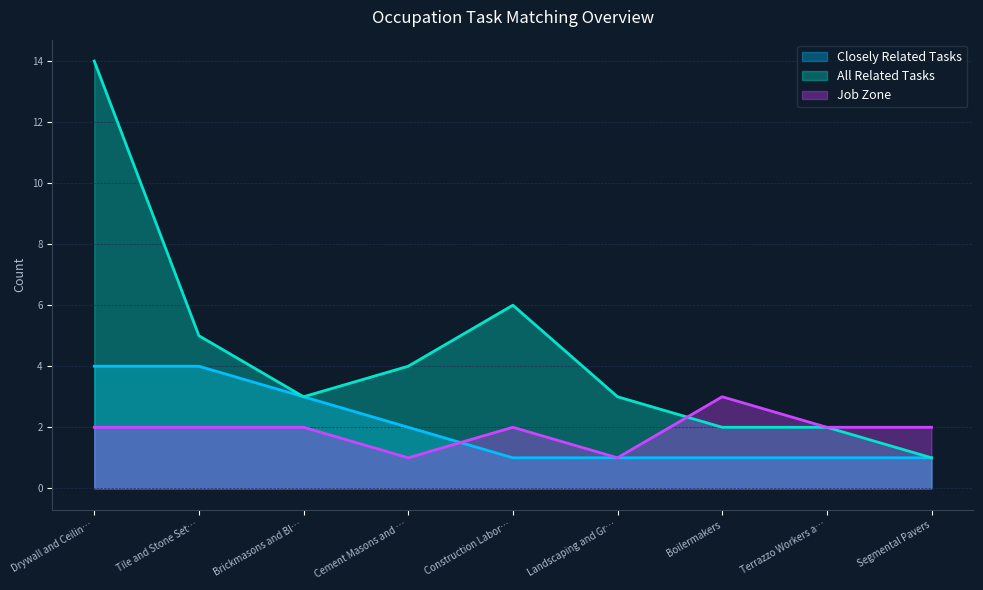

How many intersections are there between Job Zone and All Related Tasks?

1